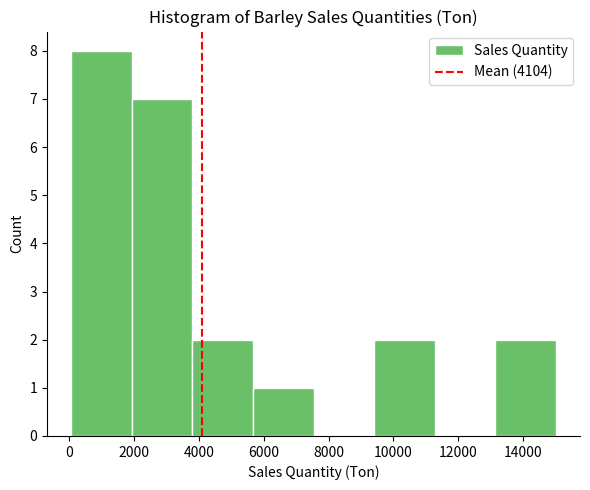

Which range on the x-axis has the tallest bar?

0 to 2000